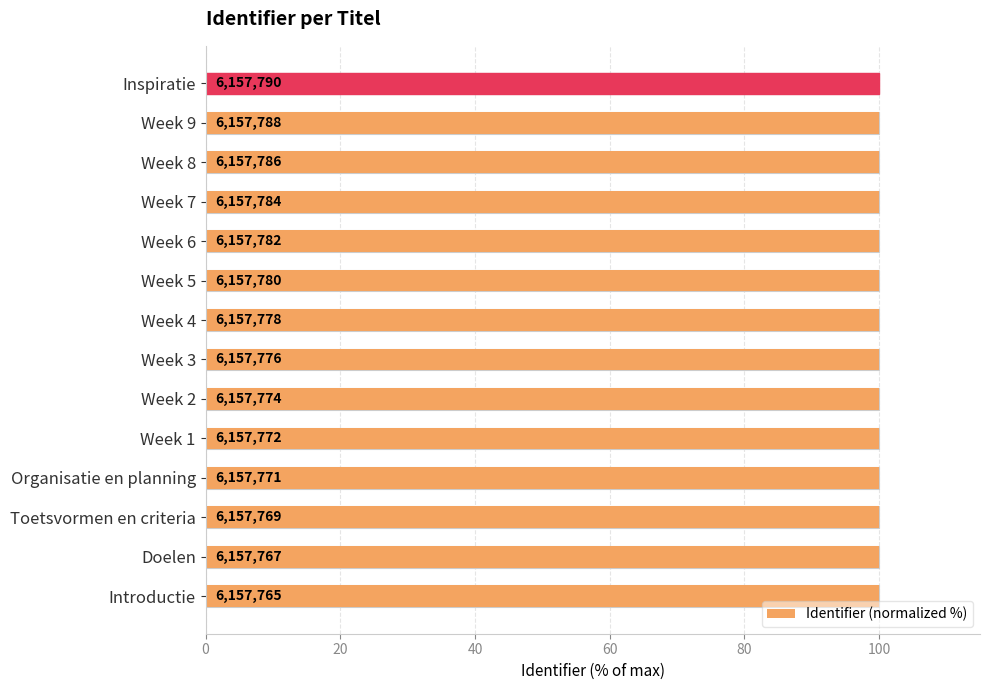

How many bars are there in total?

14